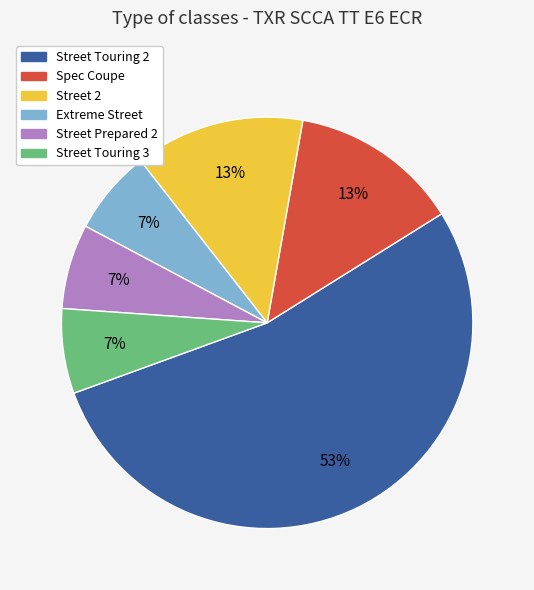

Do Extreme Street and Spec Coupe together represent more than half of the pie?

No